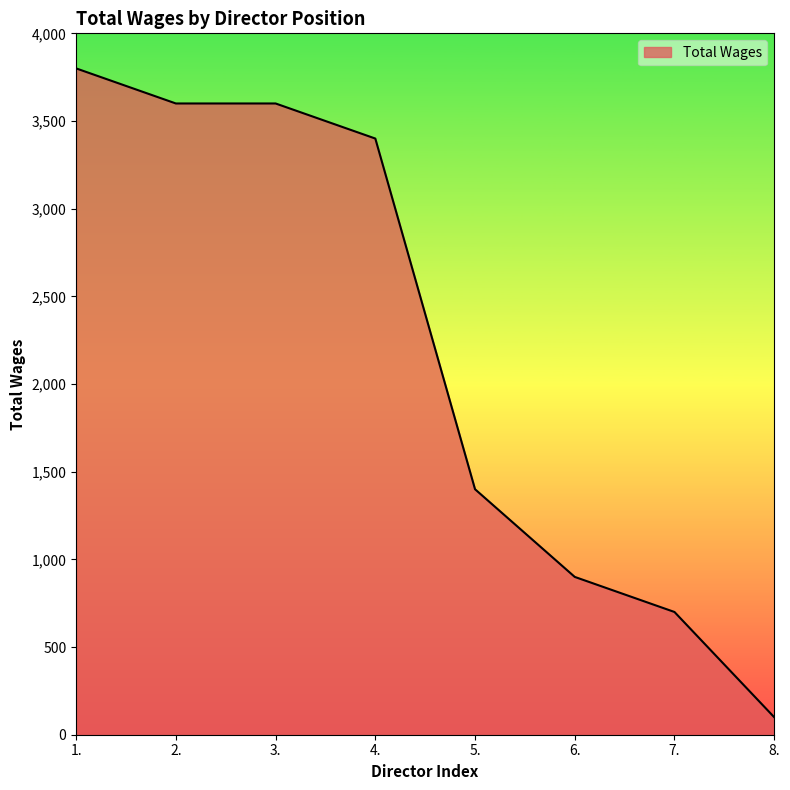

What is the minimum value shown in the chart?

100